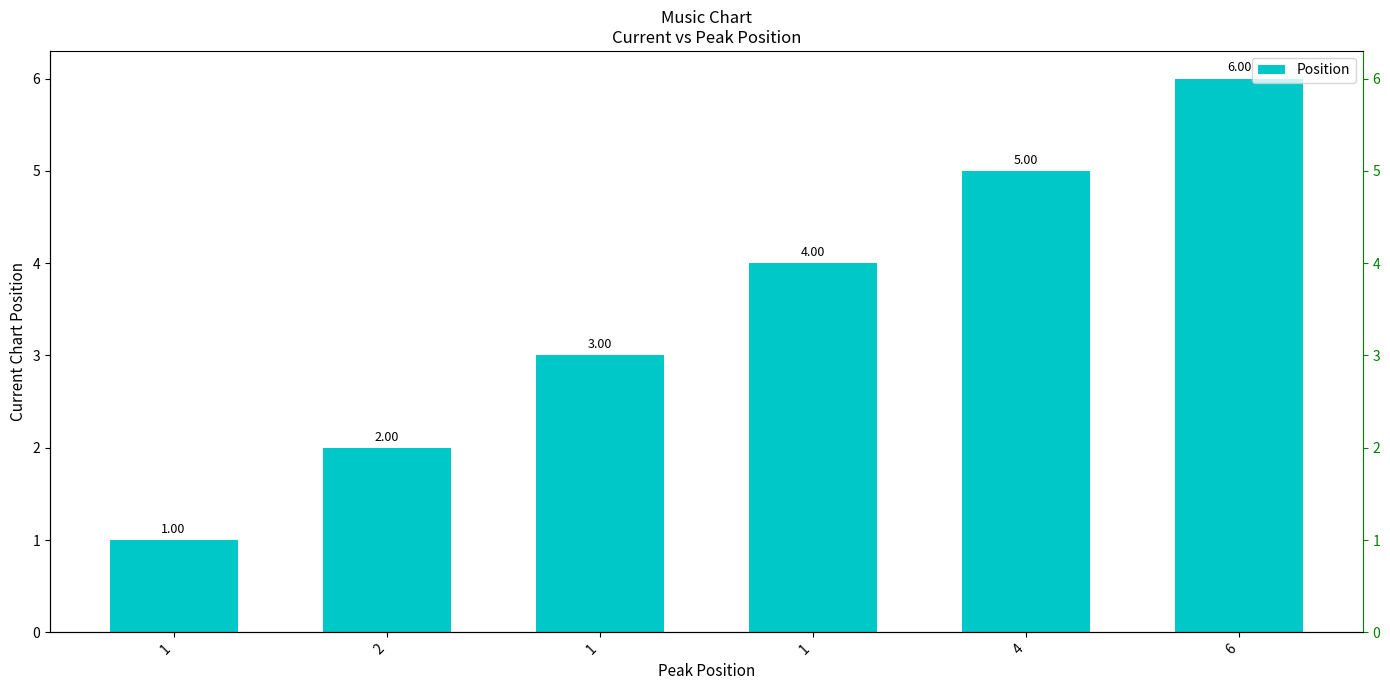

How many data points are less than 4?

3